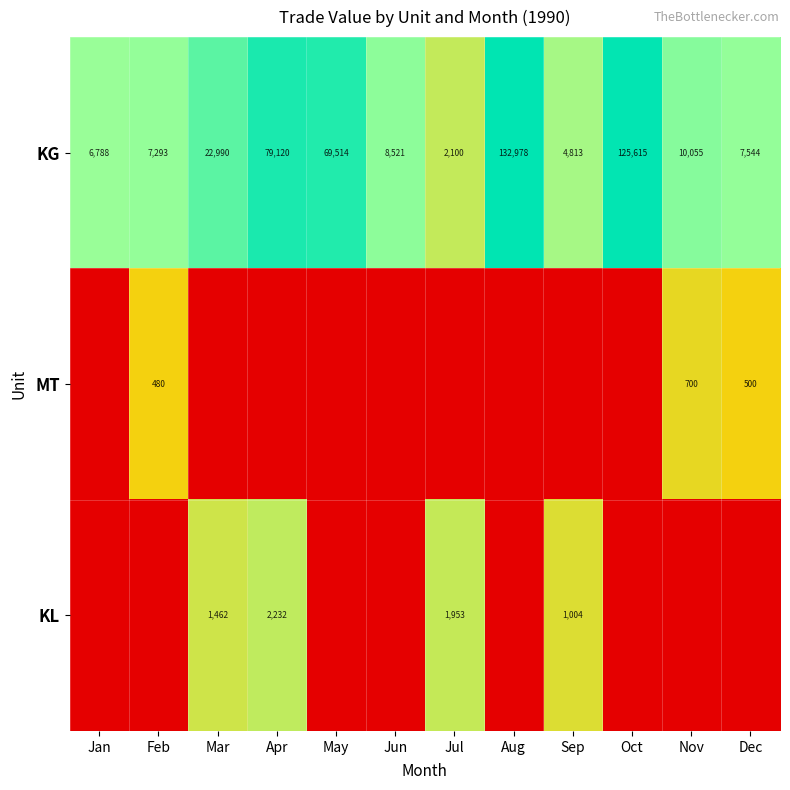

What is the sum of the KG values at Mar and Dec?

30534